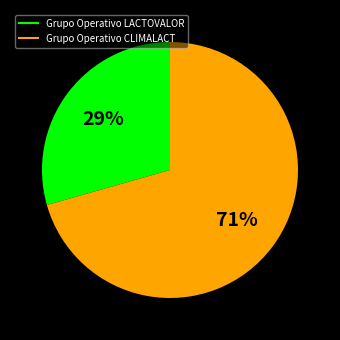

To the nearest percent, what is the combined percentage of Grupo Operativo LACTOVALOR and Grupo Operativo CLIMALACT?

100%